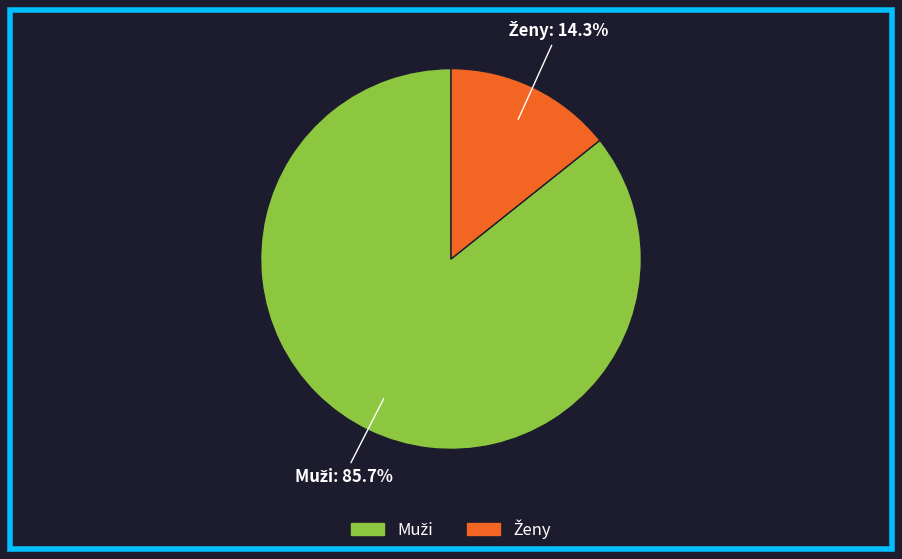

Is there a majority slice in this chart?

Yes